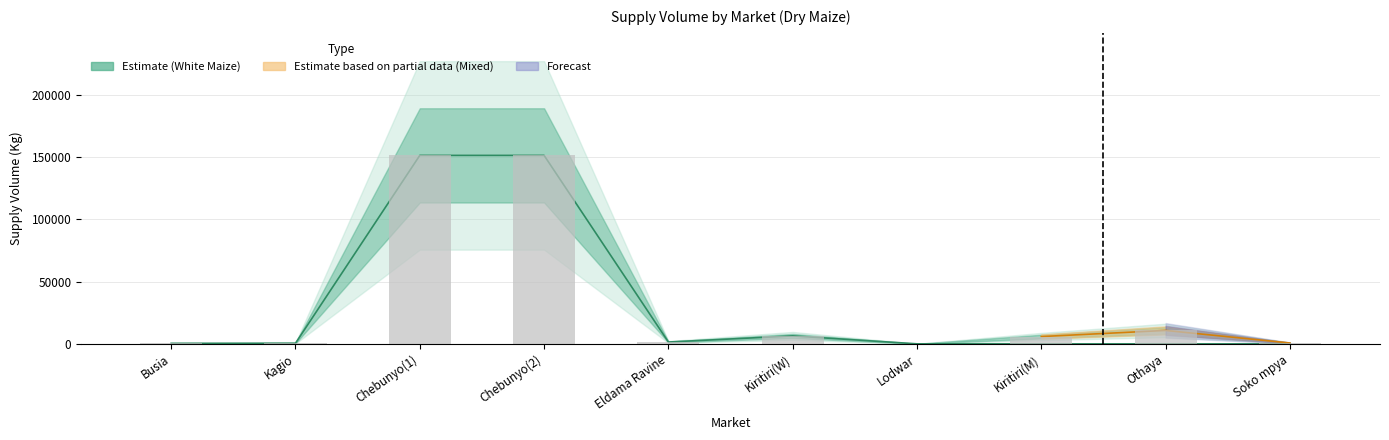

How many values are between 720 and 10800?

3